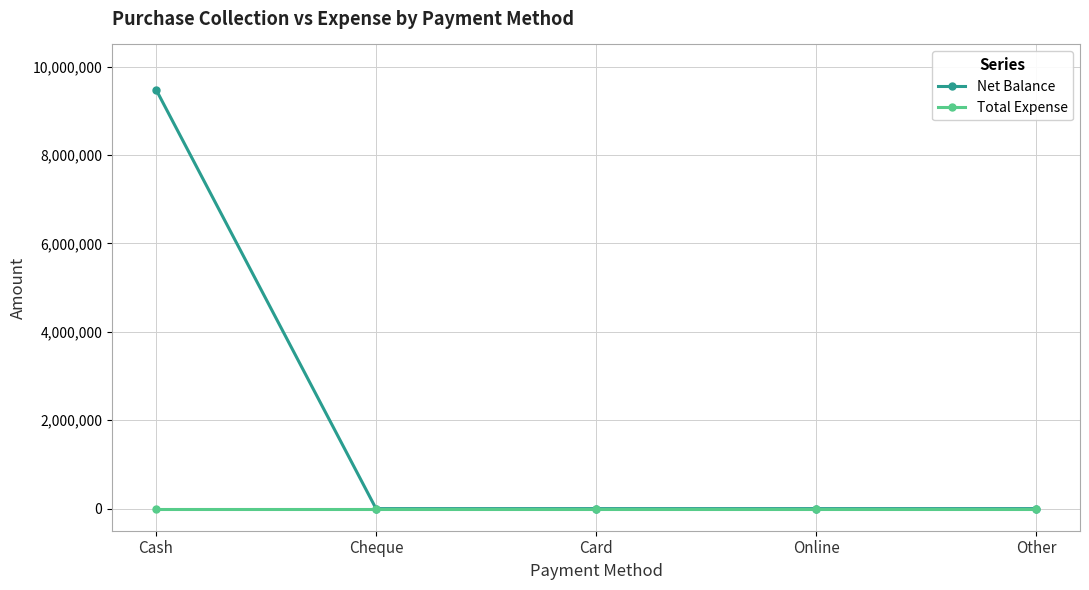

How many lines are shown in the chart?

2